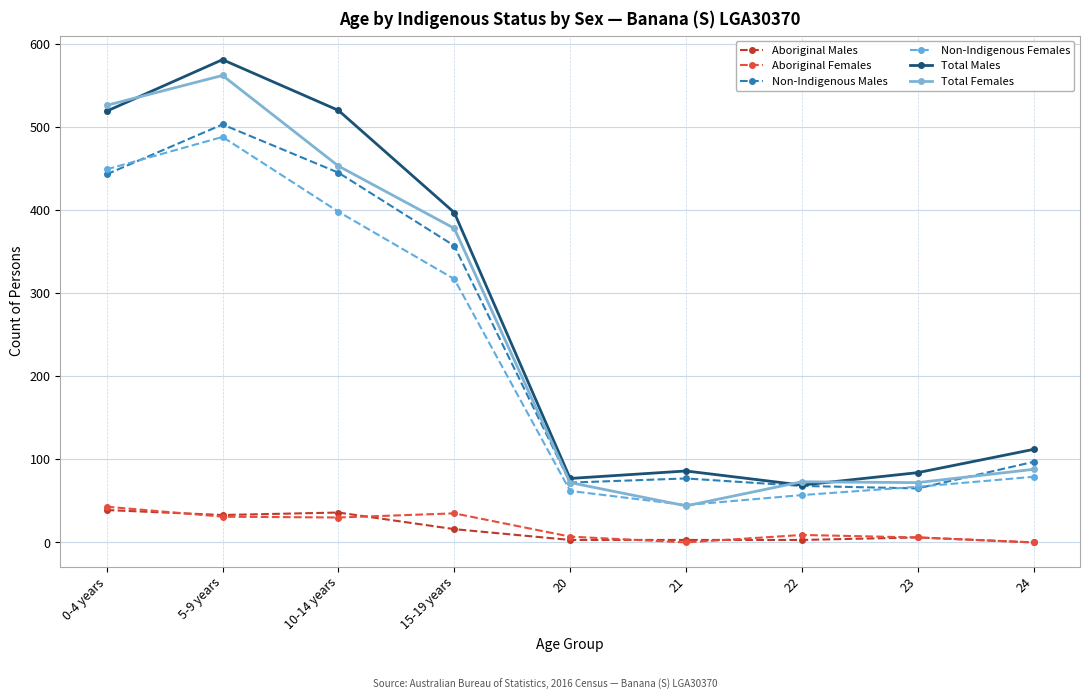

At how many categories does at least one series exceed 326?

4